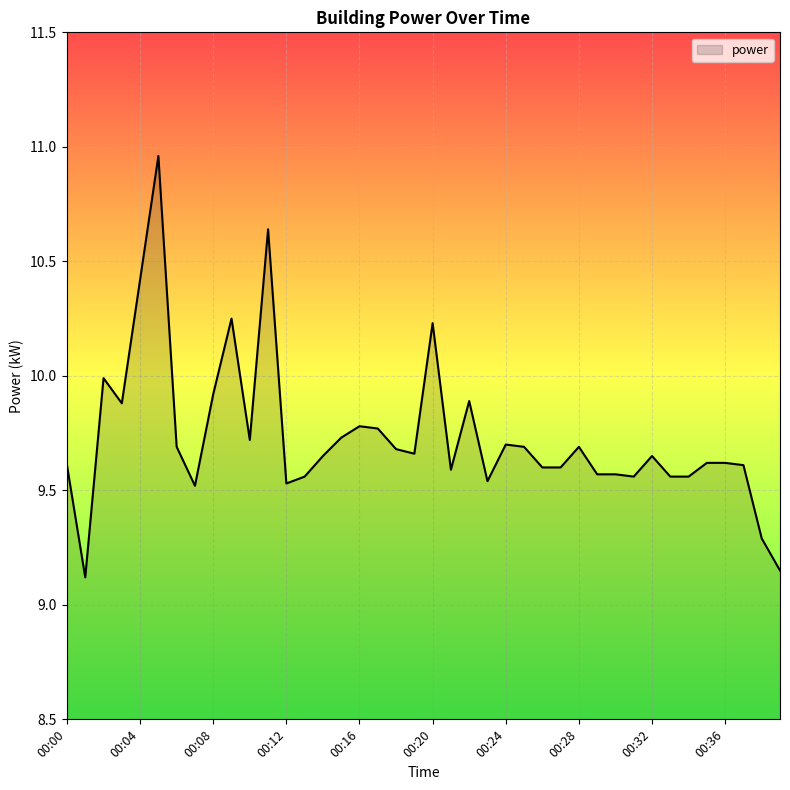

What is the minimum value shown in the chart?

9.1